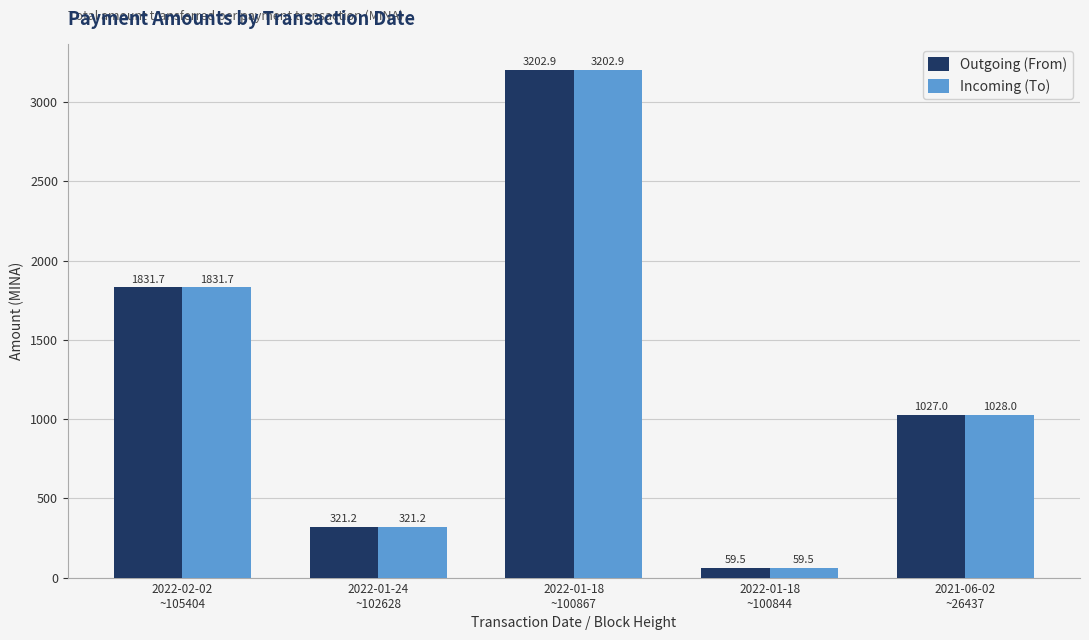

True or false: Incoming (To) has a value of 59.5 at 2022-01-18
~100844.

True